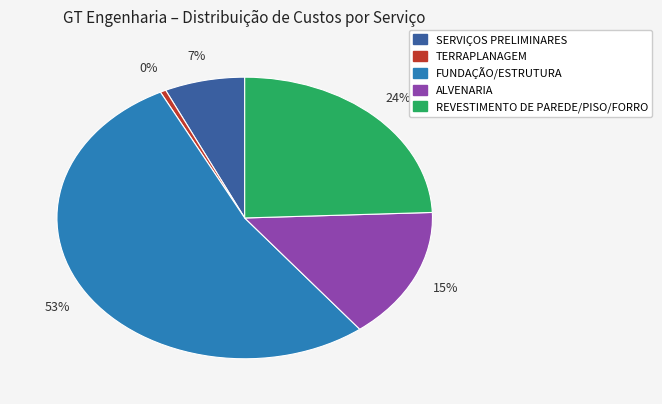

Is it true that SERVIÇOS PRELIMINARES is 7% of the pie?

True